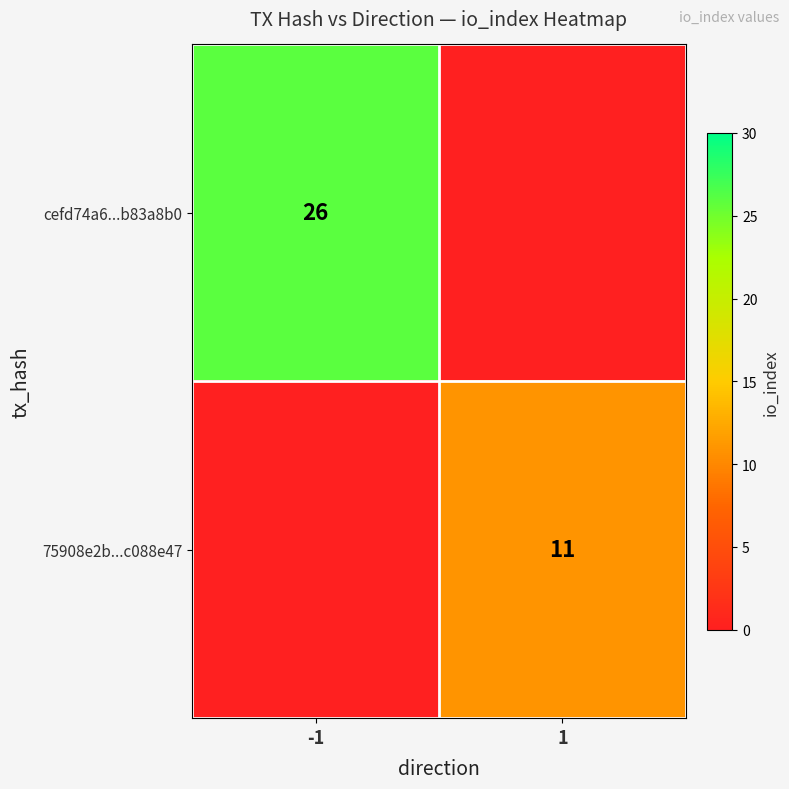

The value of cefd74a6...b83a8b0 at -1 is 26. True or false?

True